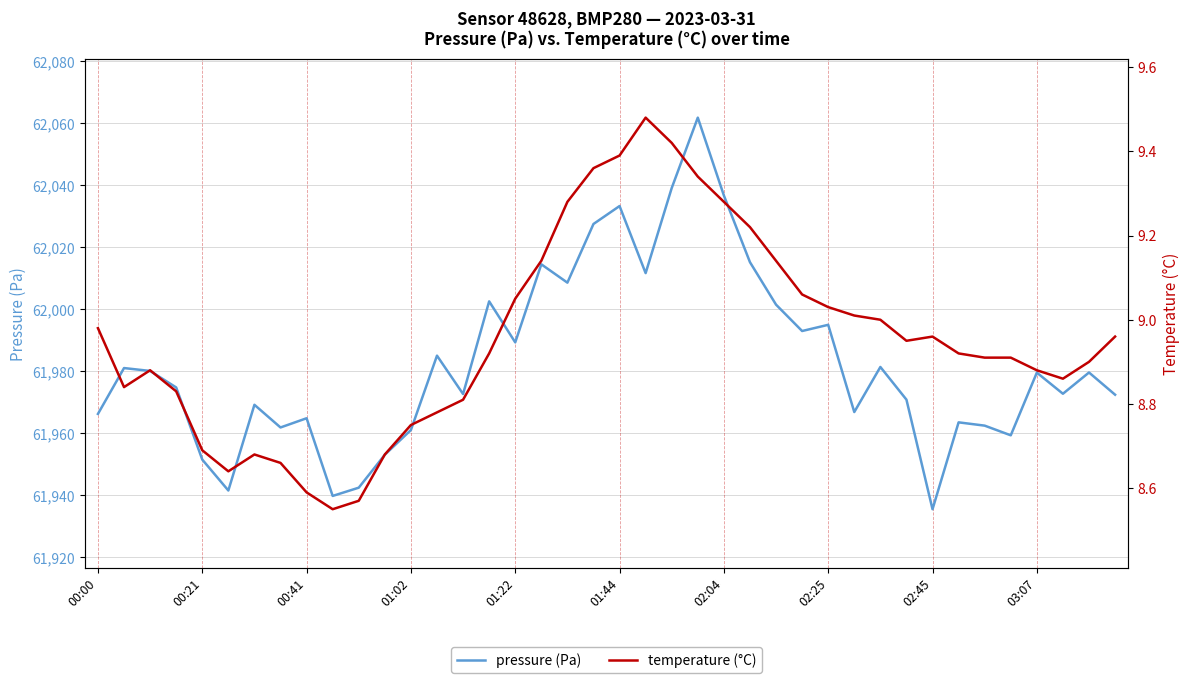

At which category is the sum across all series the highest?

23